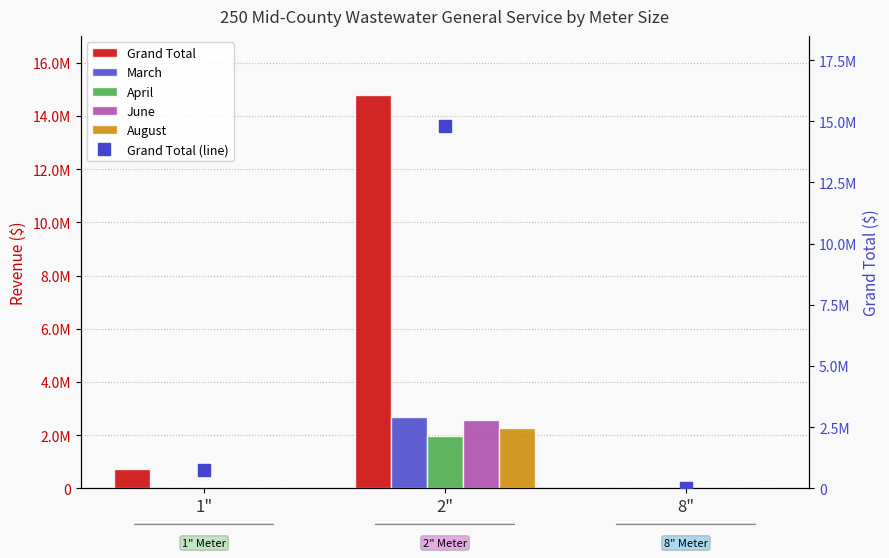

The value of Grand Total at 1" is 1013323. True or false?

False